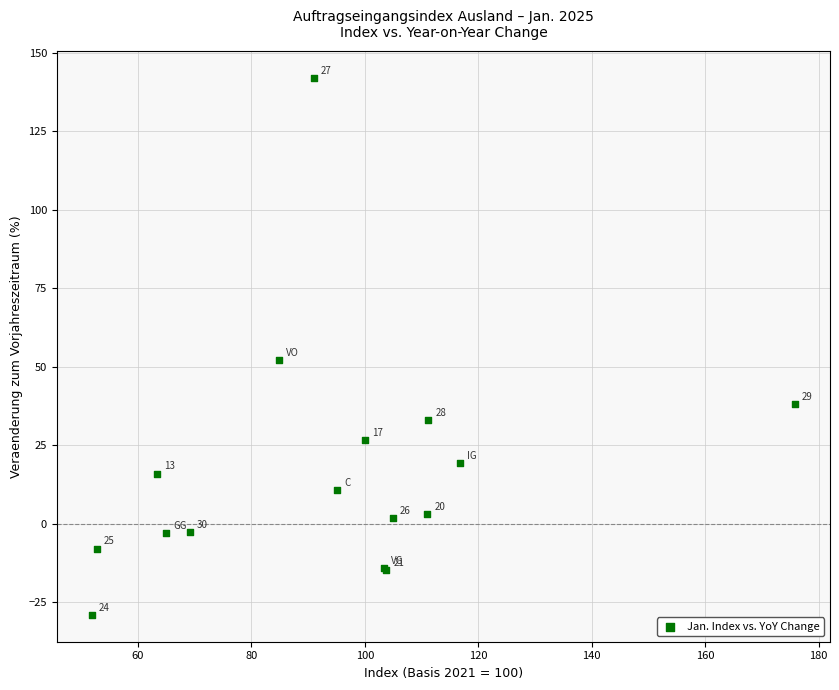

What Y value in the scatter plot is closest to 56?

52.0